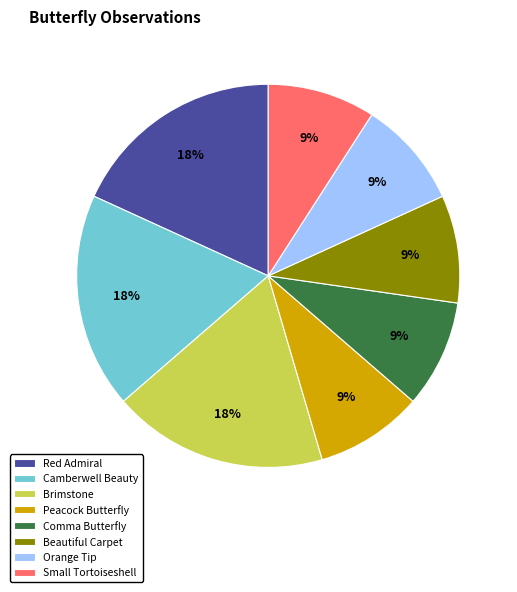

To the nearest percent, what is the difference between the Comma Butterfly and Red Admiral slice percentages?

9%